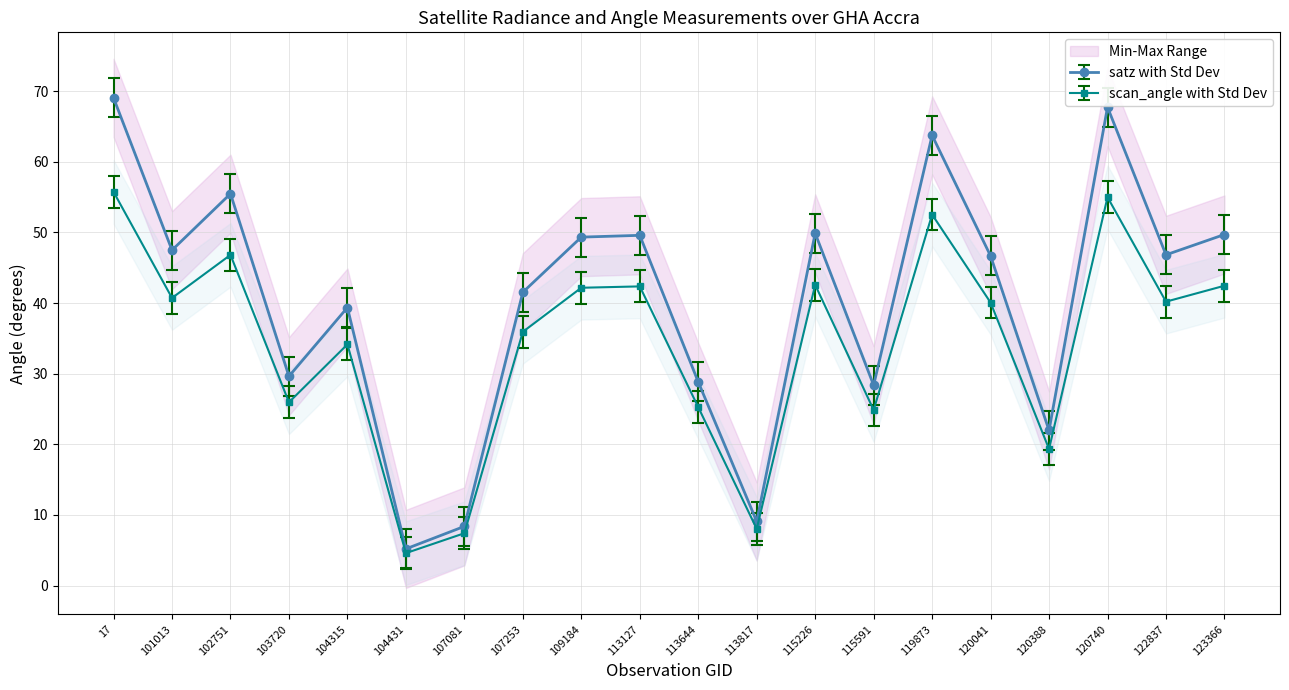

At which category does the chart reach its peak across all series?

17